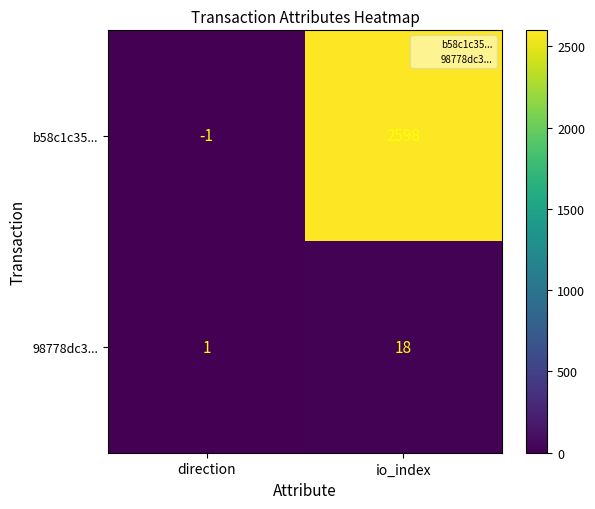

The value of b58c1c35... at io_index is 574. True or false?

False